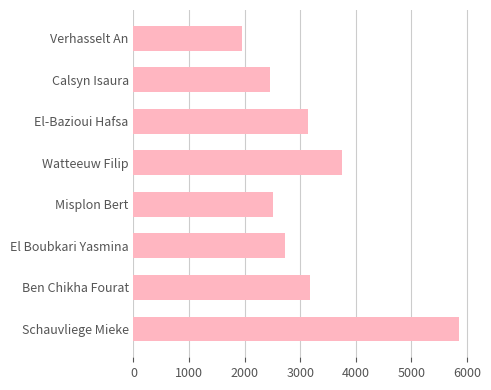

What is the average value?

3192